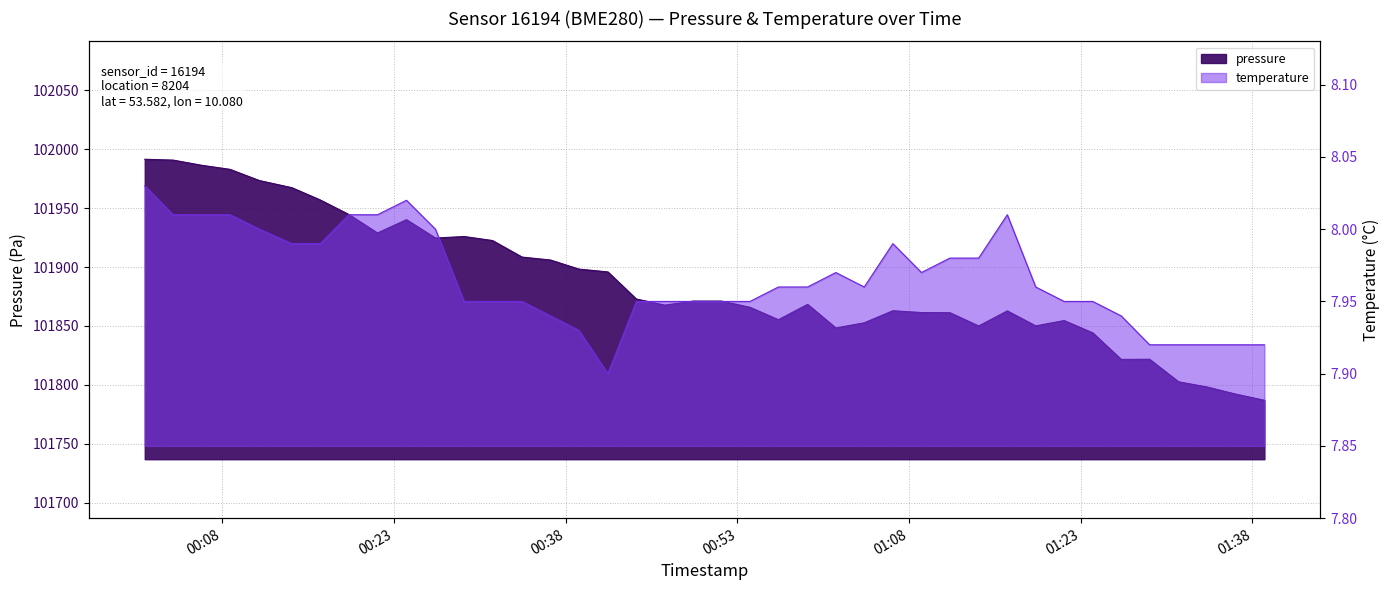

Which series has the largest total across all categories?

pressure